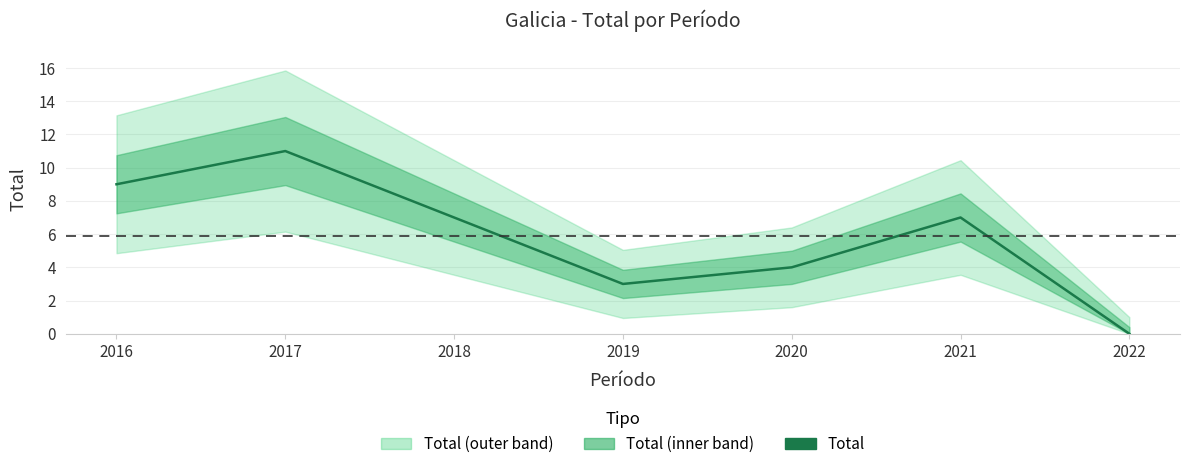

Reading right to left, list all the values displayed in this chart.

0	7	4	3	7	11	9